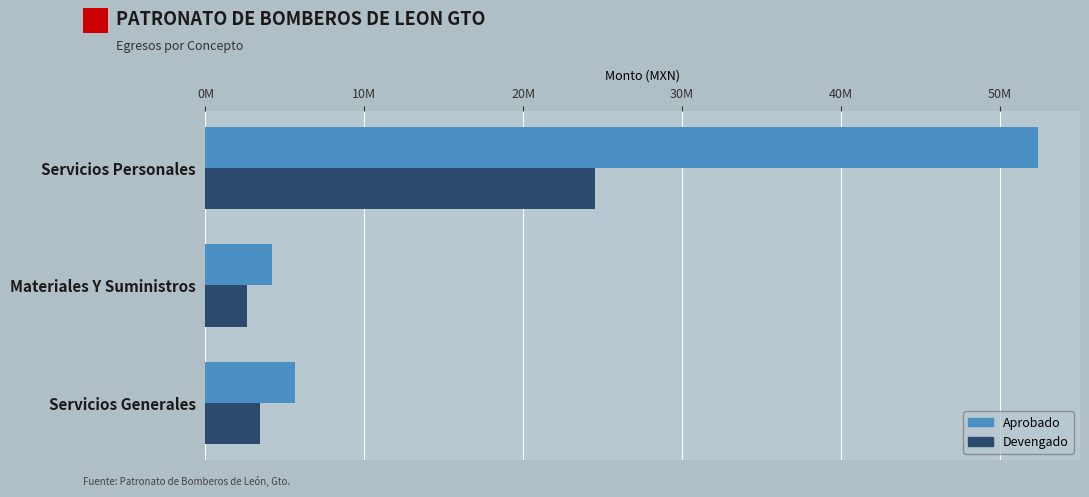

What are all the series names shown in the legend?

Aprobado, Devengado